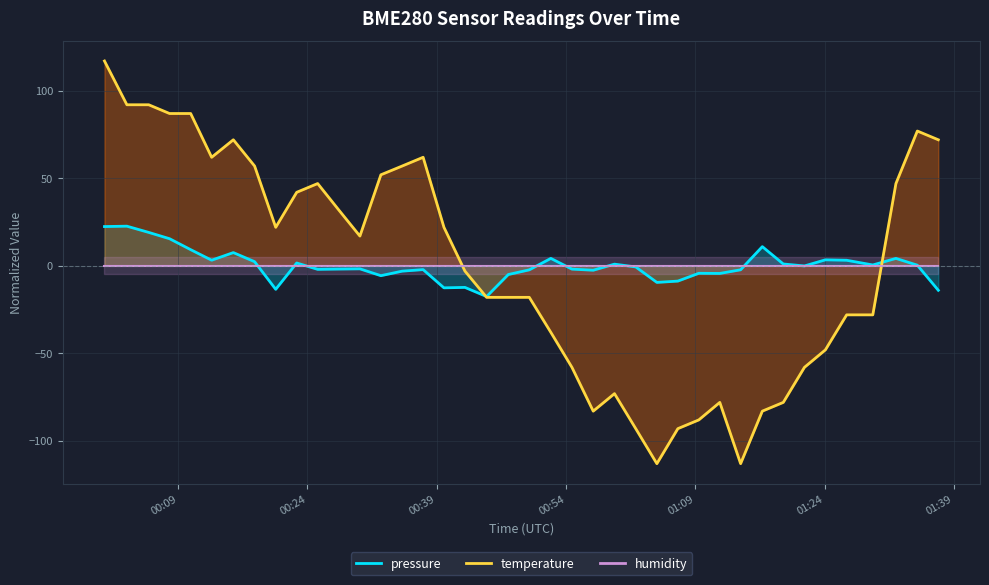

Is the value of temperature at 01:39 greater than the value of pressure at 19?

Yes